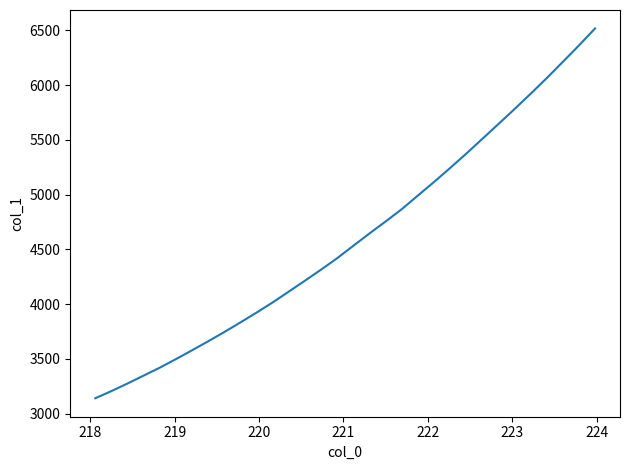

What is the difference between the maximum and minimum values?

3375.2